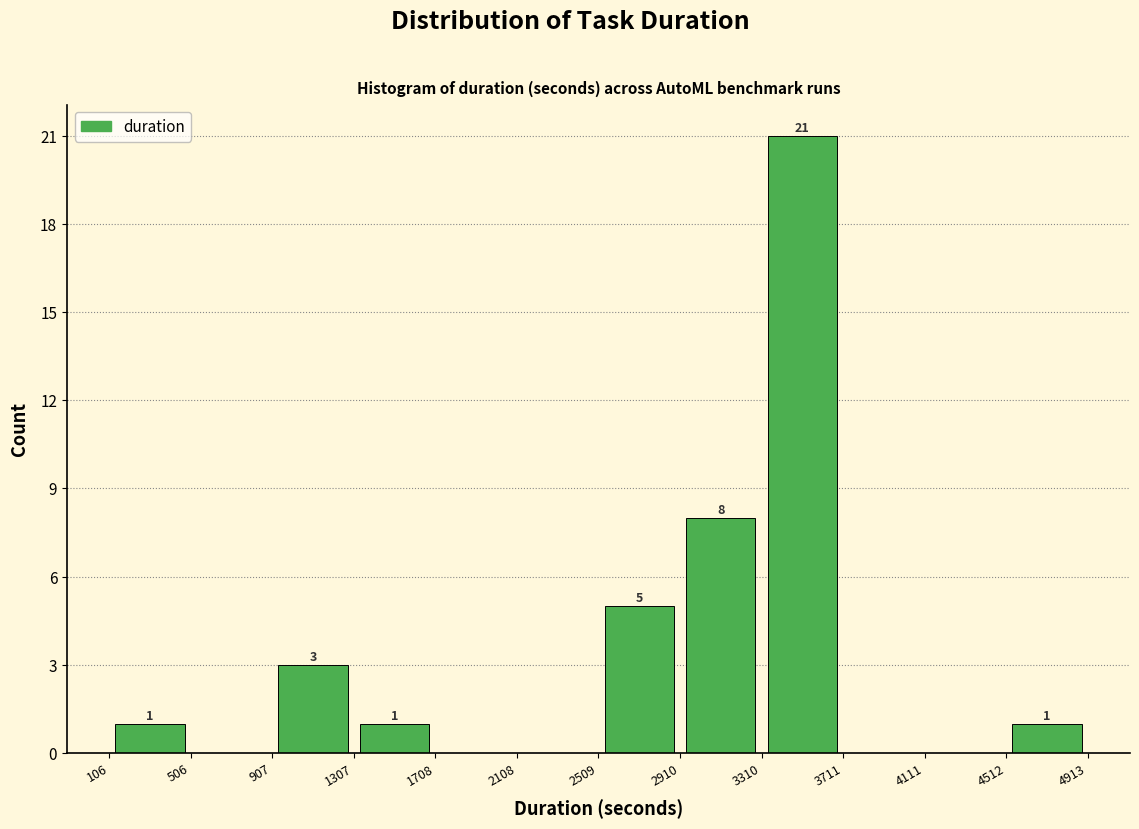

Over which range of the x-axis is the bar tallest?

3310 to 3711